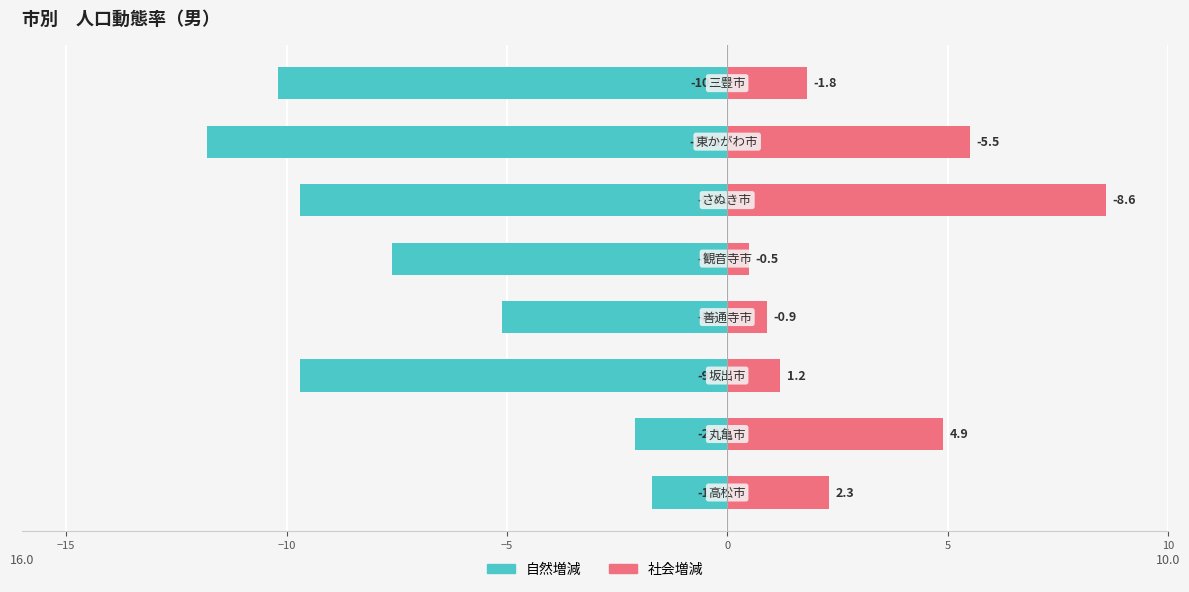

Which series has the widest spread of values?

自然増減